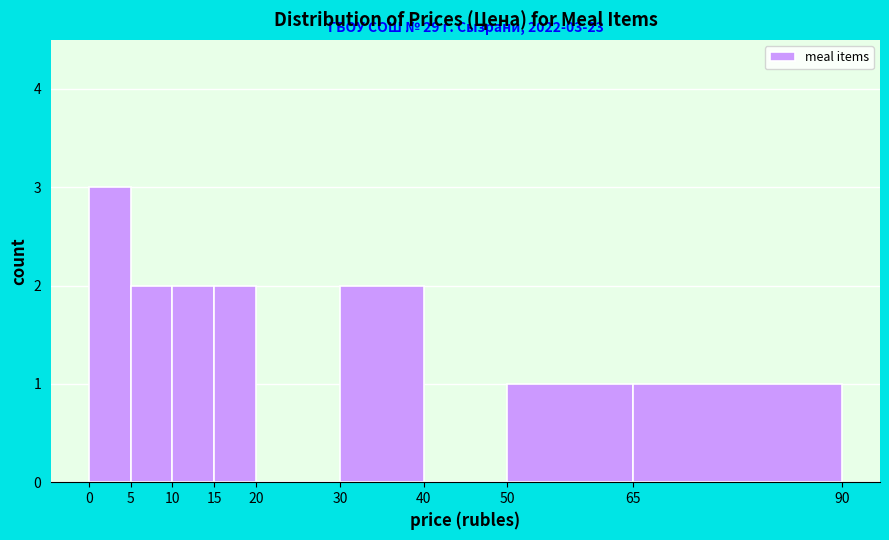

Which range on the x-axis has the tallest bar?

0 to 5